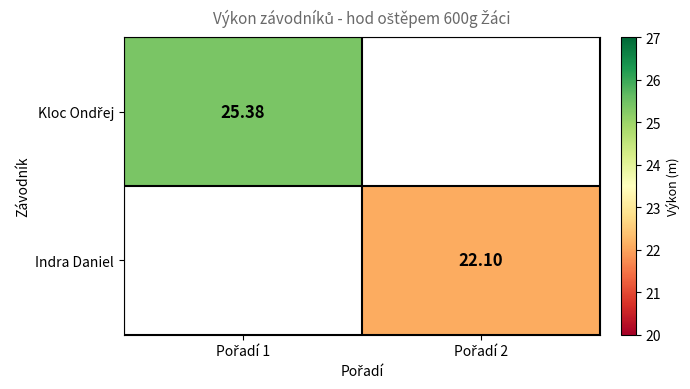

The Indra Daniel series shows 7.4 at Pořadí 2. True or false?

False